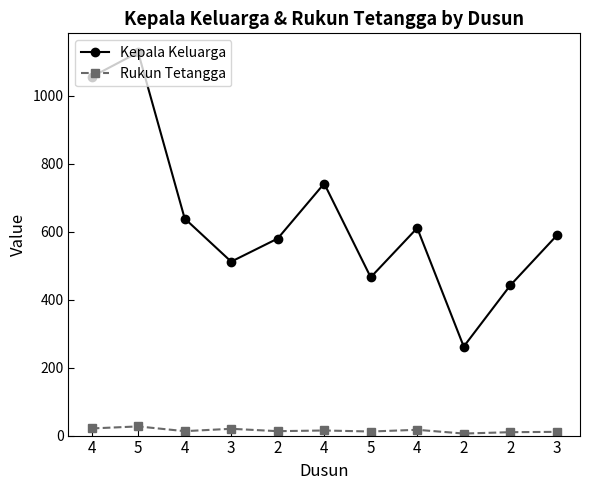

How many series are shown in this chart?

2